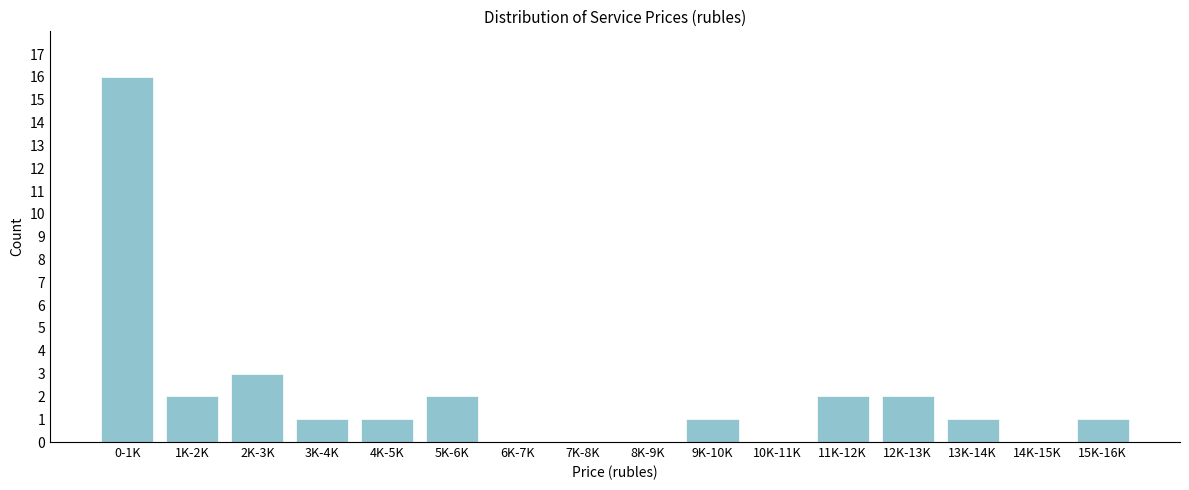

Reading left to right, list all the values displayed in this chart.

0-1K=16	1K-2K=2	2K-3K=3	3K-4K=1	4K-5K=1	5K-6K=2	6K-7K=0	7K-8K=0	8K-9K=0	9K-10K=1	10K-11K=0	11K-12K=2	12K-13K=2	13K-14K=1	14K-15K=0	15K-16K=1